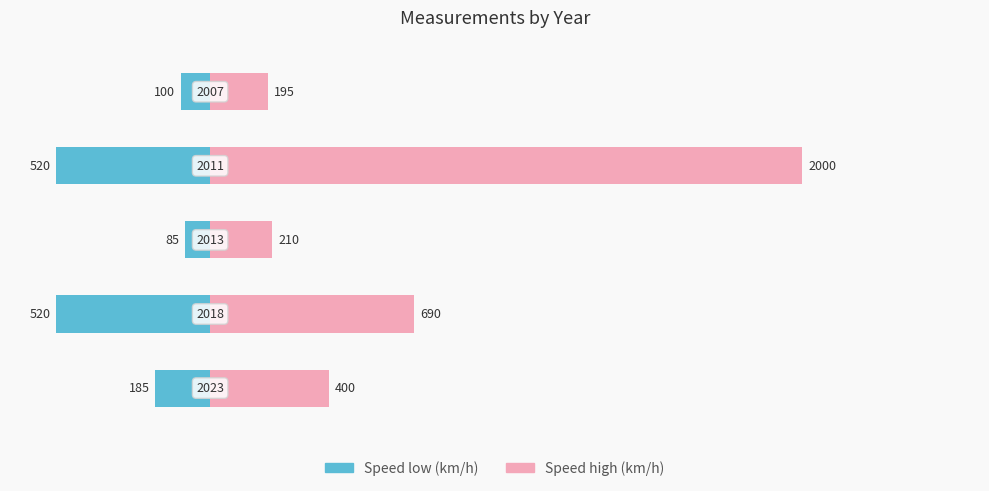

Where does the Speed low (km/h) series first go above -185?

2